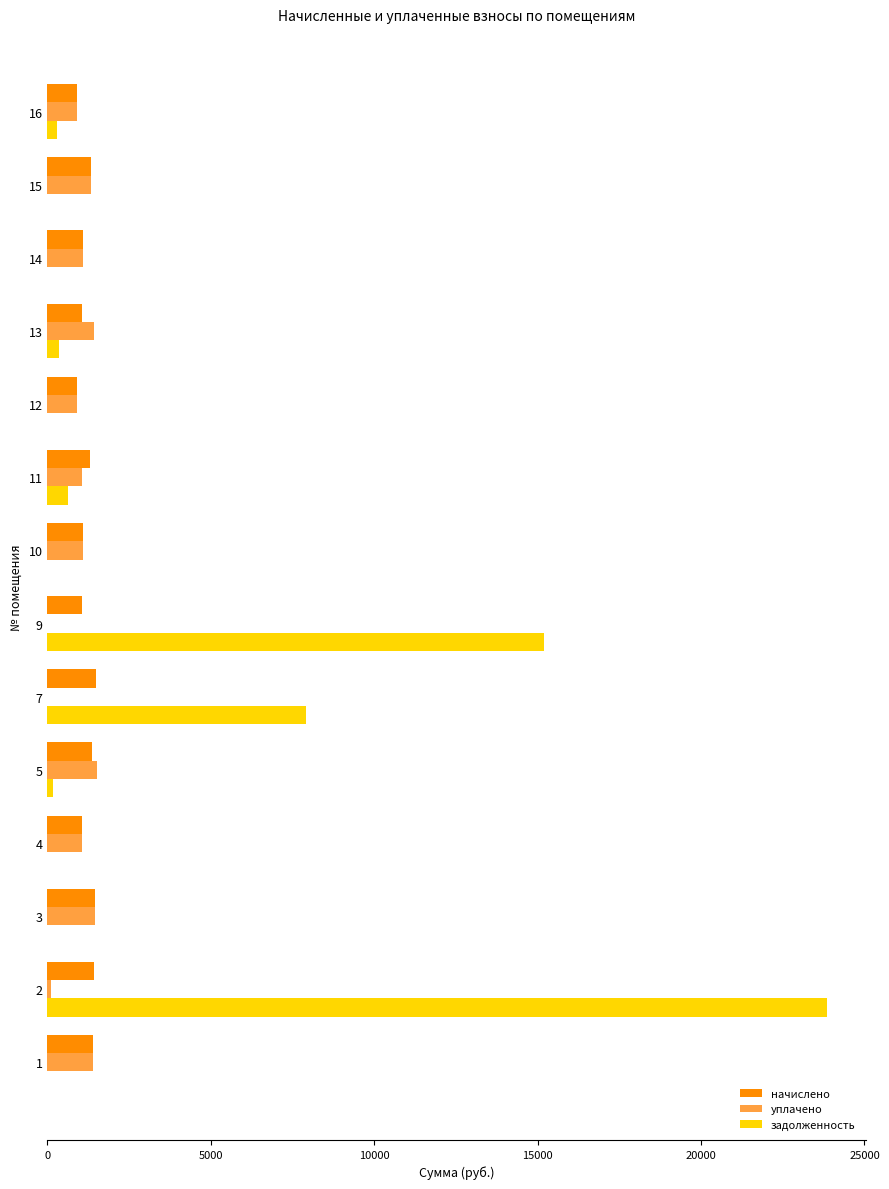

What is the maximum value shown in the chart?

23841.1